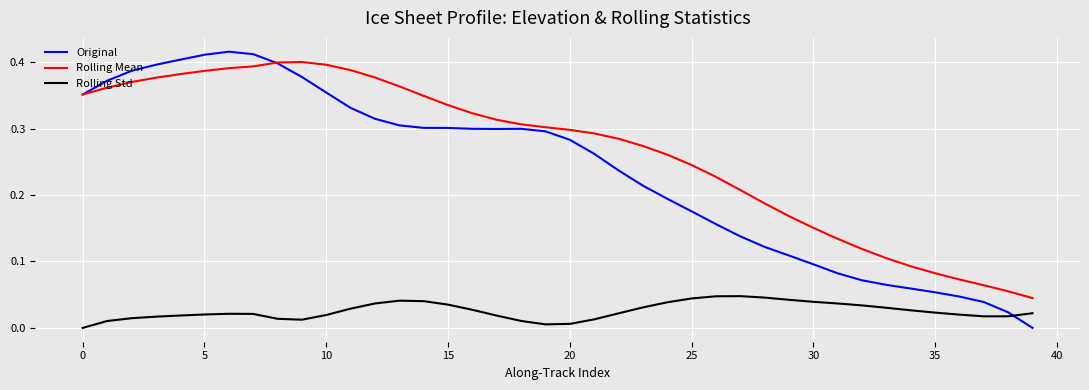

Which series has the largest total across all categories?

Rolling Mean